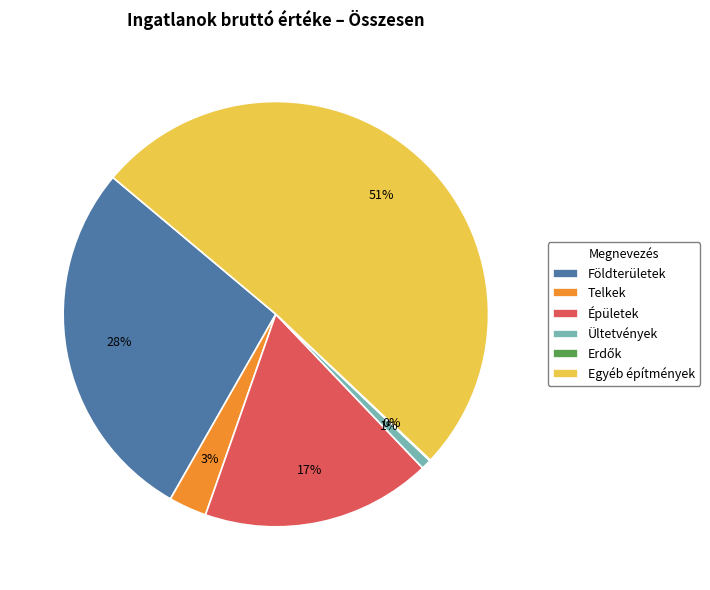

To the nearest percent, what is the combined percentage of Épületek and Telkek?

20%